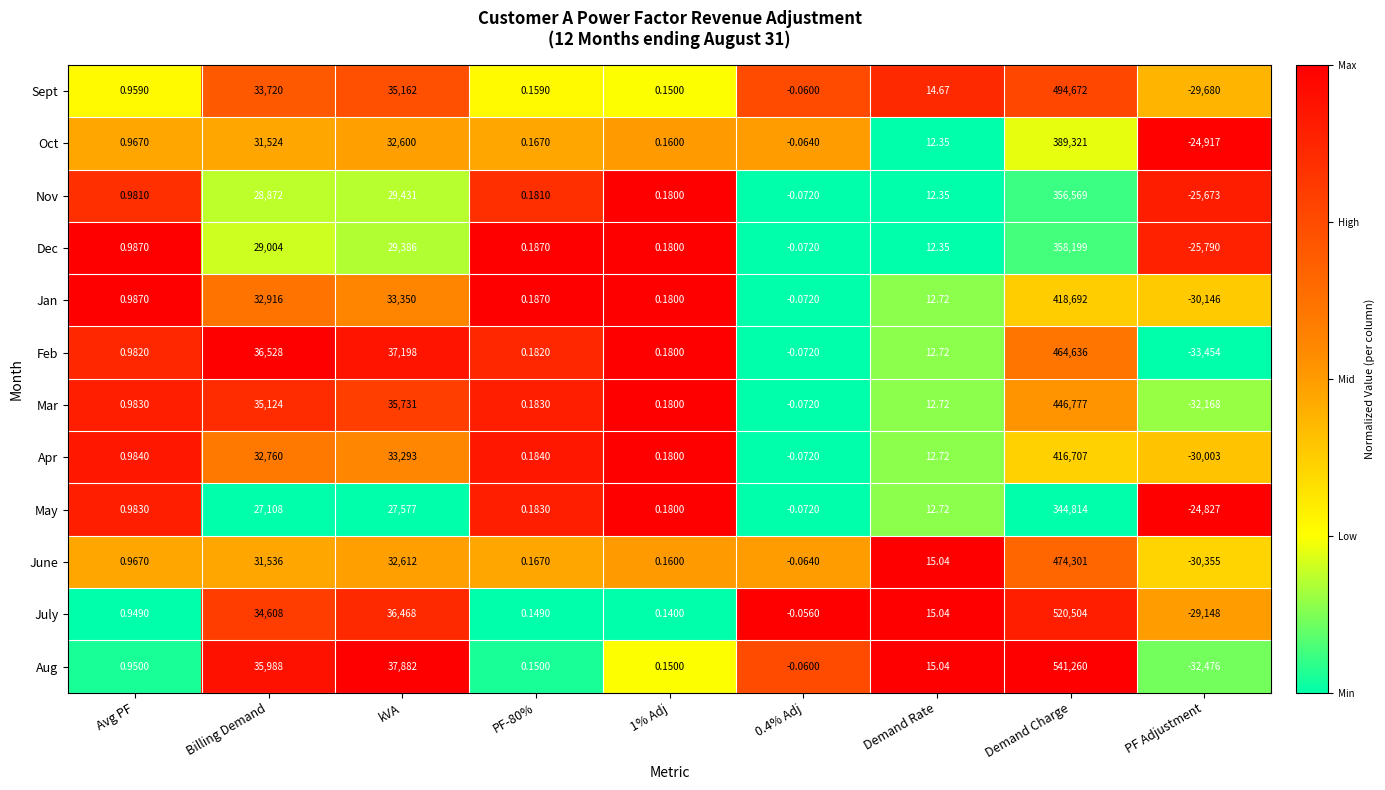

List the series in order of their peak value, lowest first.

May, Nov, Dec, Oct, Apr, Jan, Mar, Feb, June, Sept, July, Aug